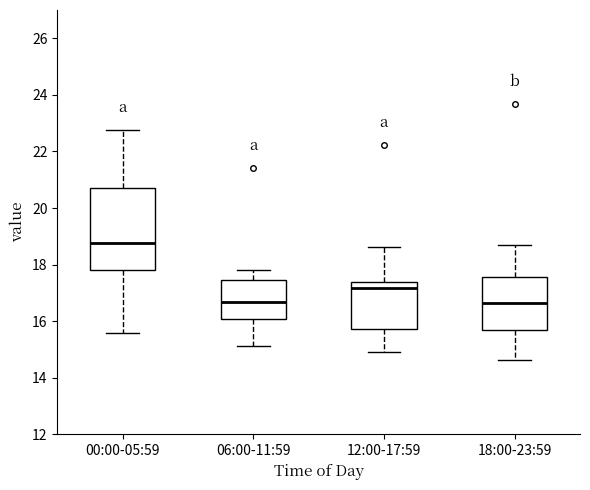

Where does the upper whisker of the box for 12:00-17:59 end on the y-axis? The values are not printed on the chart, so give them approximately, as read against the axis.

18.6